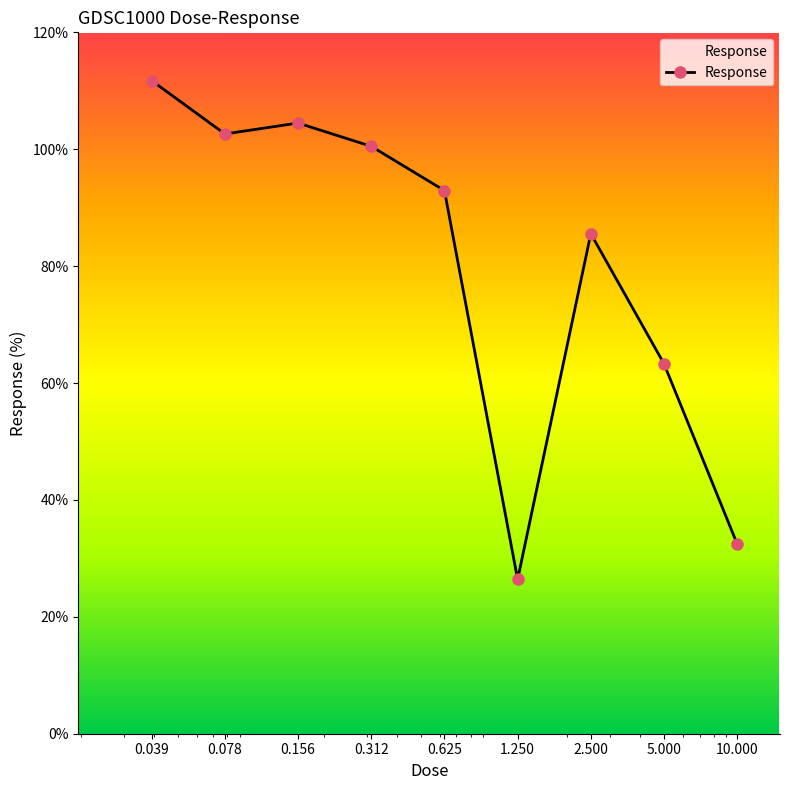

True or false: there are more than 2 points higher than both neighbors.

False